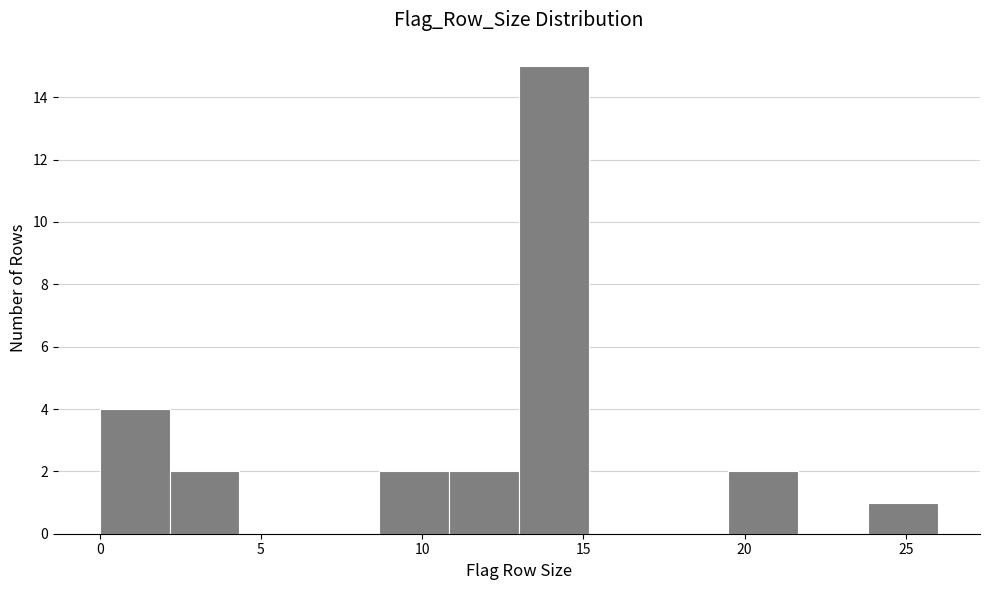

Reading left to right, transcribe this chart: for each bar, give the range it covers on the x-axis and its height. Neither the bar edges nor the heights are printed on the chart, so give them approximately, as read against the axes.

0.0 to 2.0: 4
2.0 to 4.5: 2
4.5 to 6.5: 0
6.5 to 8.5: 0
8.5 to 11.0: 2
11.0 to 13.0: 2
13.0 to 15.0: 15
15.0 to 17.5: 0
17.5 to 19.5: 0
19.5 to 21.5: 2
21.5 to 24.0: 0
24.0 to 26.0: 1